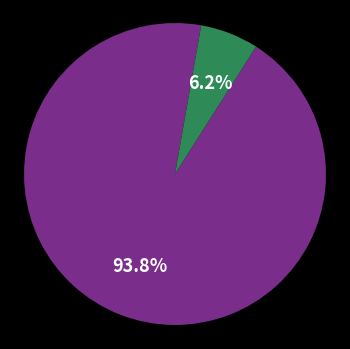

Count the number of slices in the pie.

2